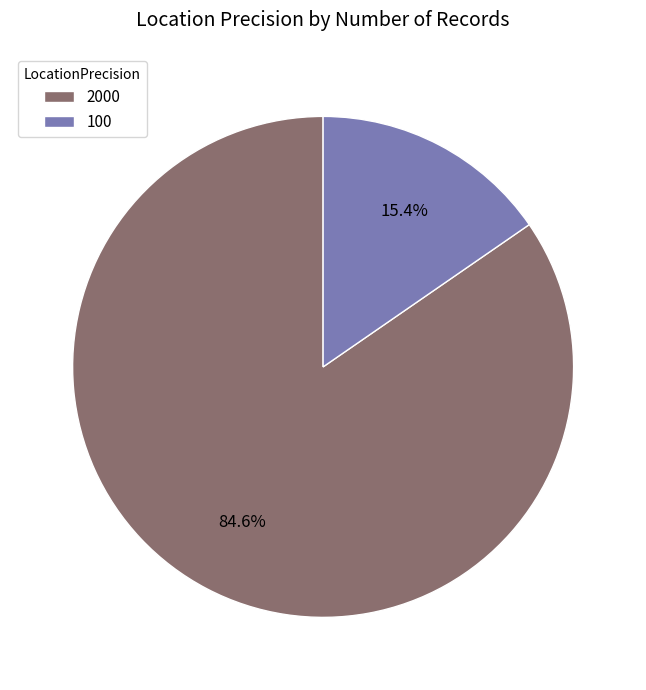

Count the number of slices in the pie.

2